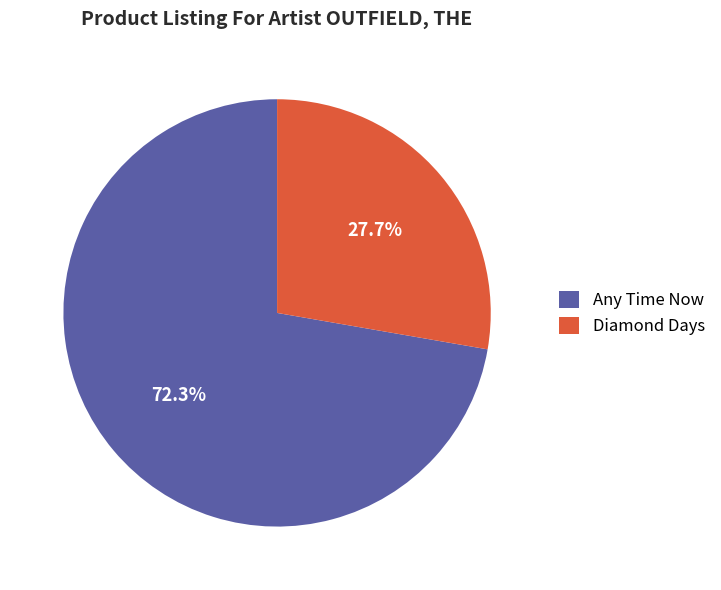

Which category has the smallest portion of the pie?

Diamond Days